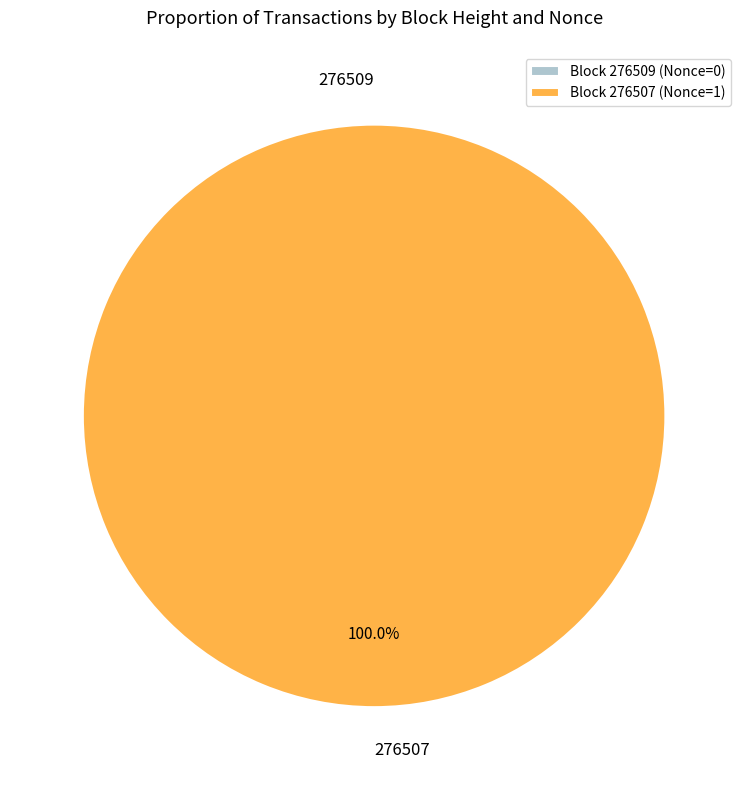

Do 276509 and 276507 together represent more than half of the pie?

Yes